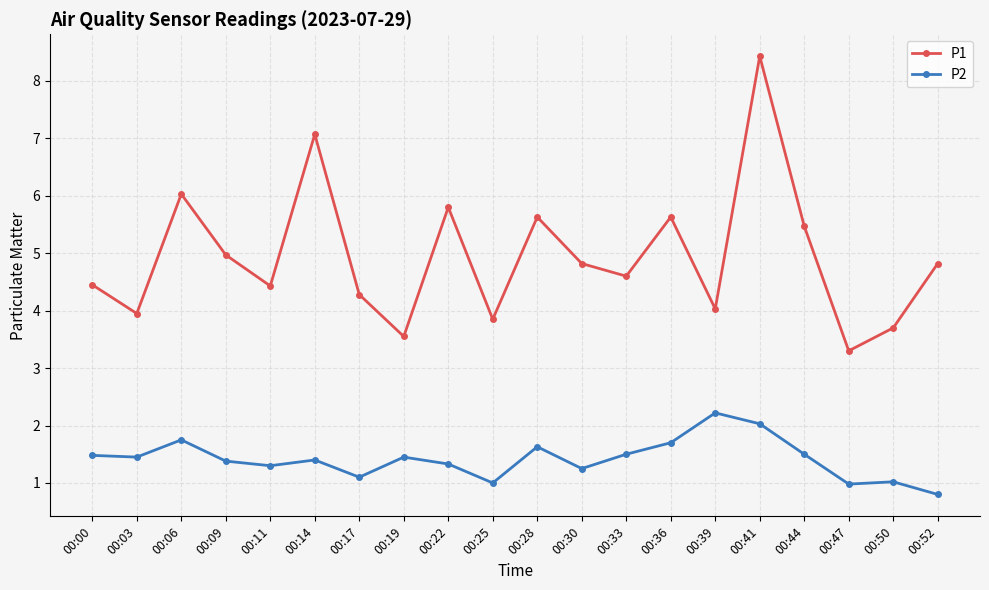

At which label does P1 reach its peak?

00:41